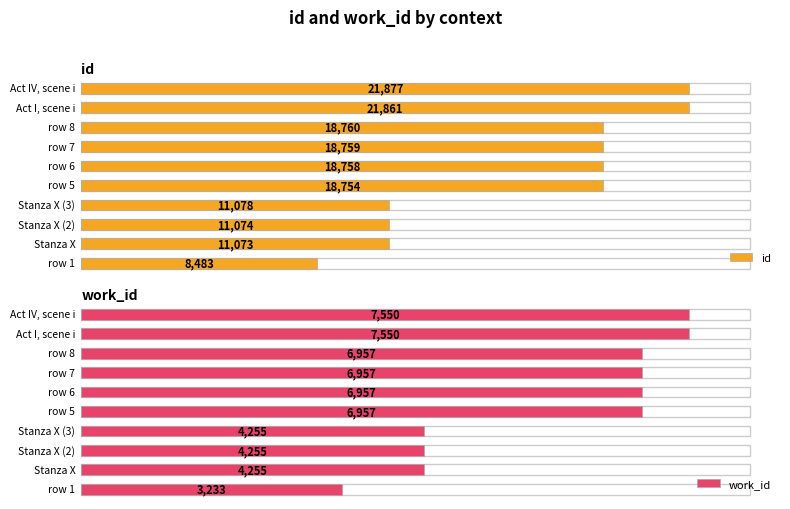

What is the sum of all work_id values?

58926